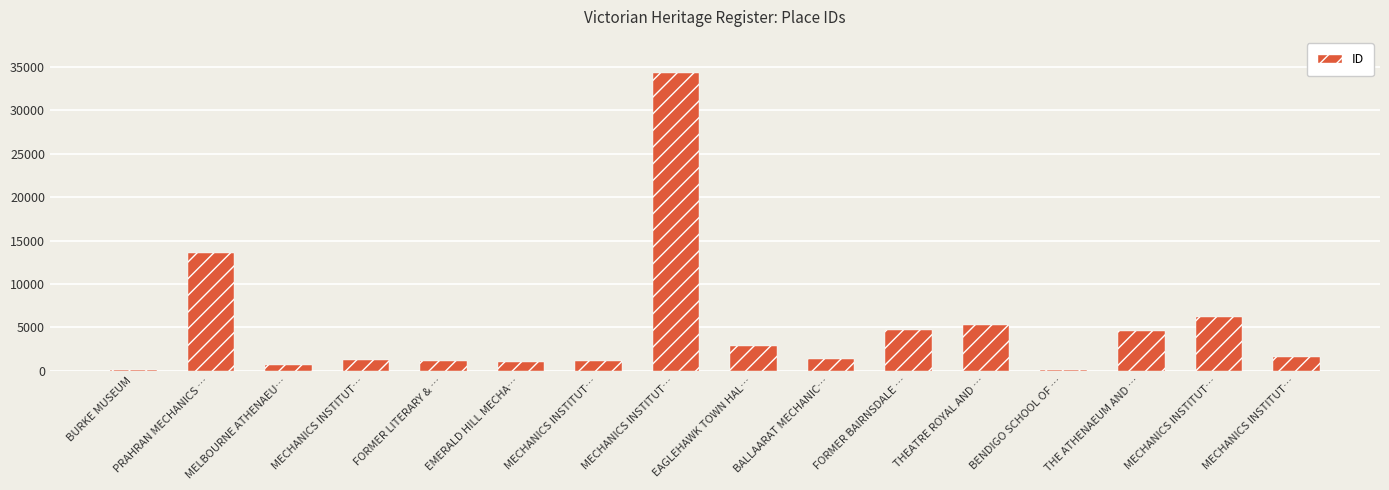

What is the sum of all values?

80058